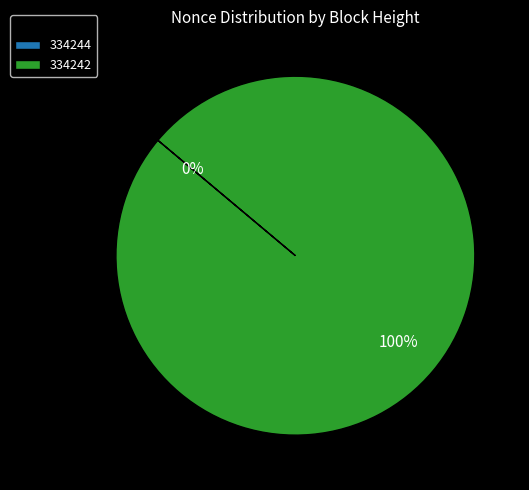

True or false: 334242 accounts for 100% of the total.

True